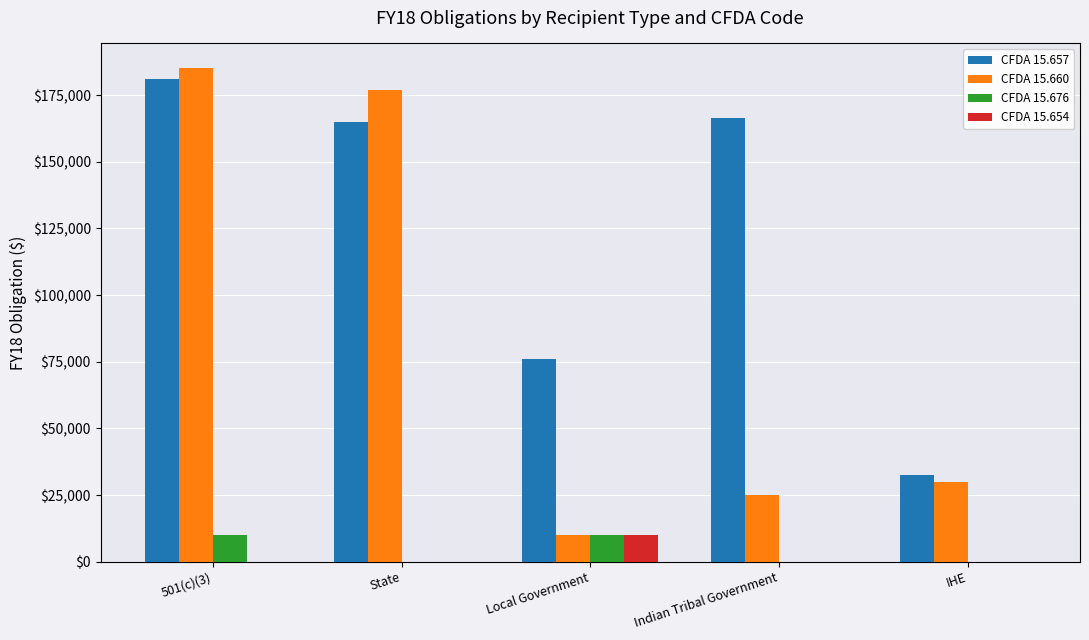

What is the total value across all series at State?

341797